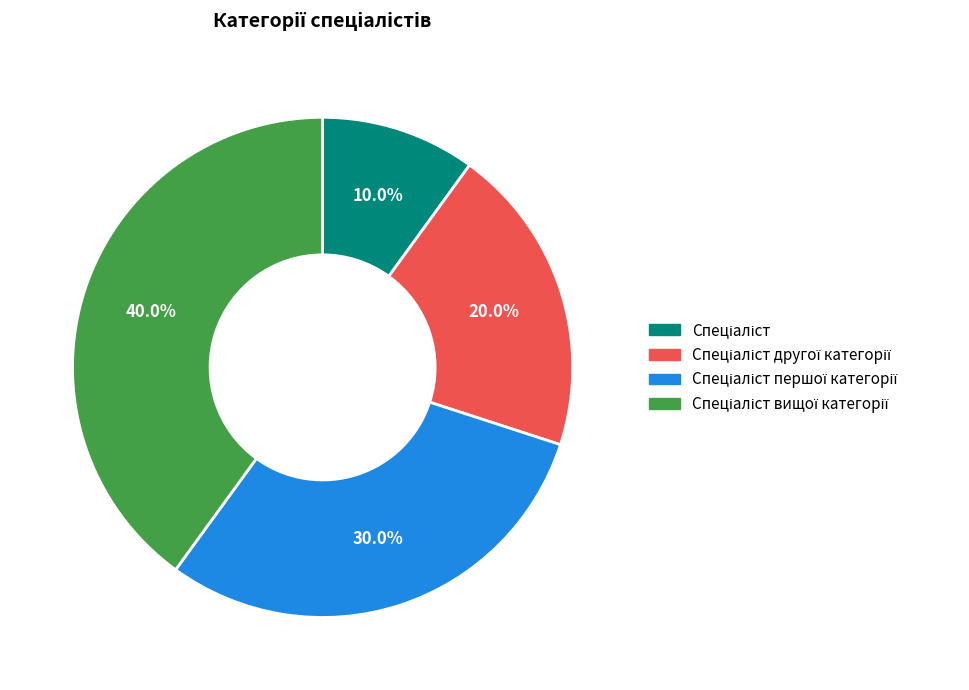

Count the number of slices in the pie.

4